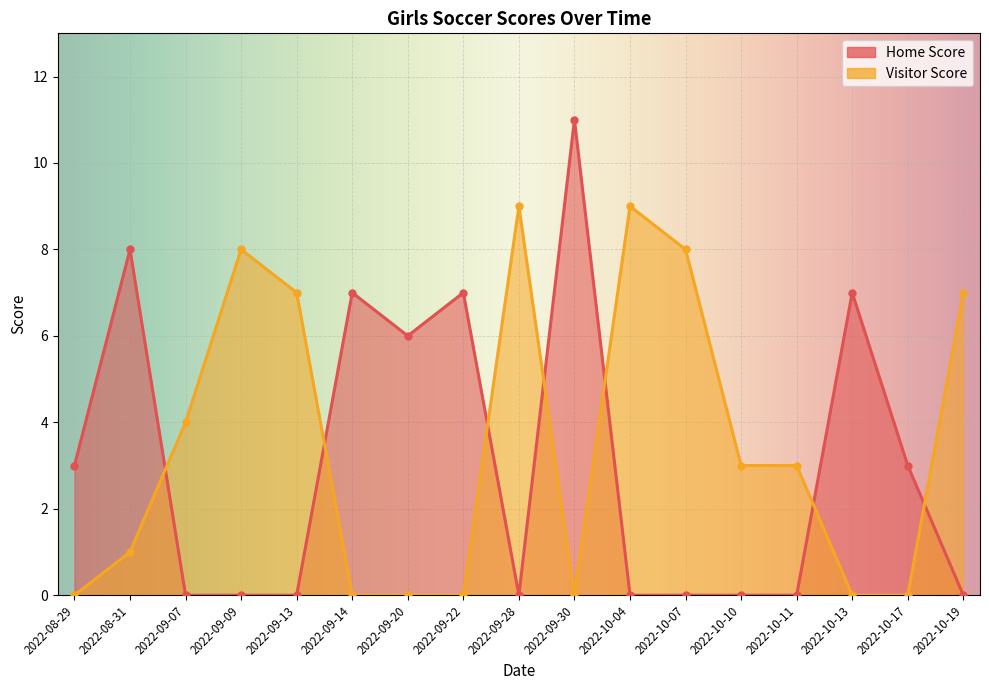

How many distinct data groups are displayed?

2